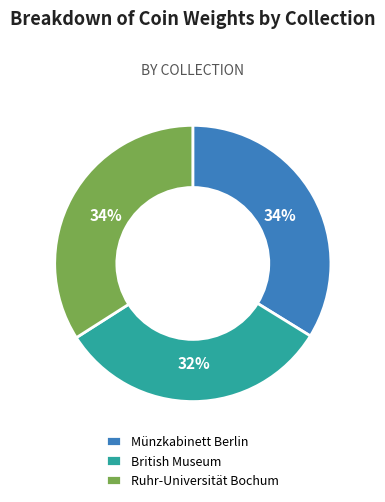

True or false: Ruhr-Universität Bochum accounts for 21% of the total.

False